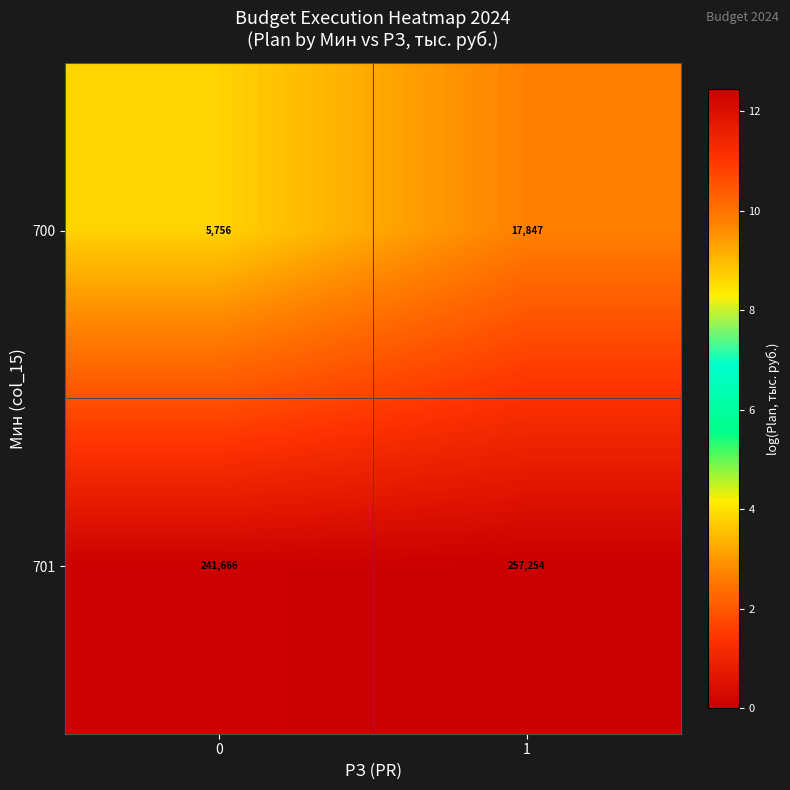

True or false: 700 has a value of 5756 at 0.

True